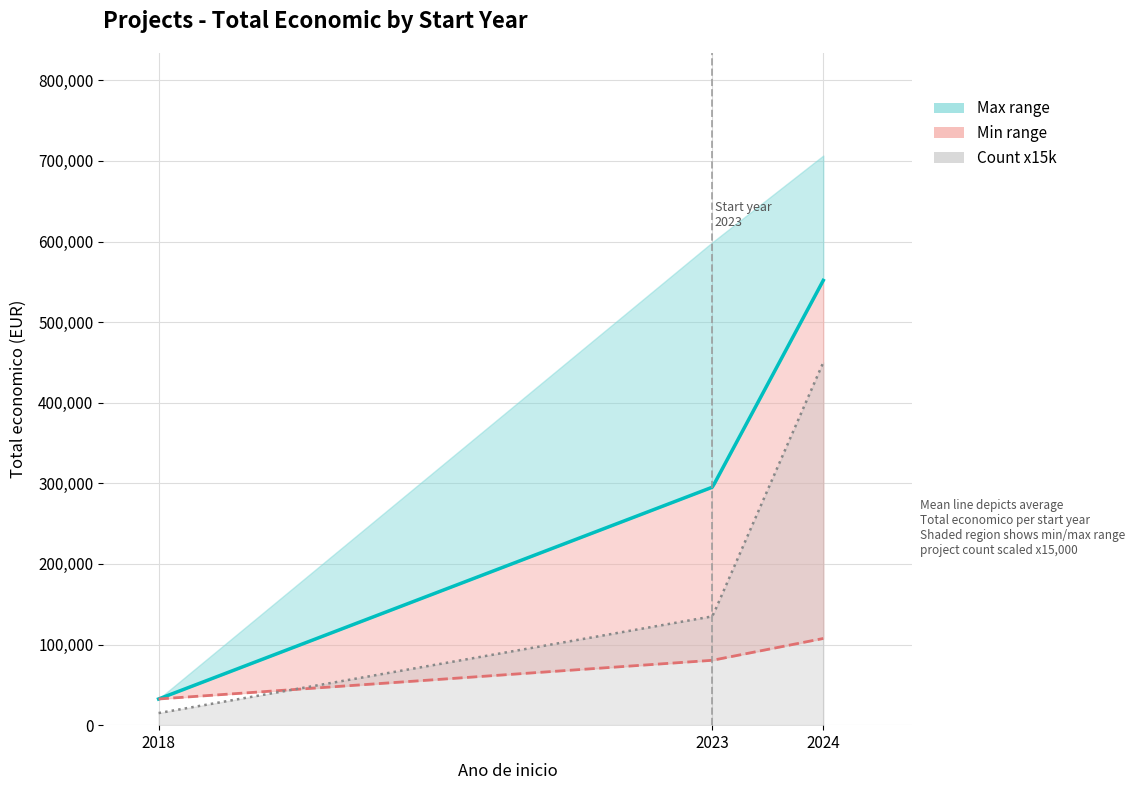

True or false: labels_year has more than 1 points higher than both neighbors.

False